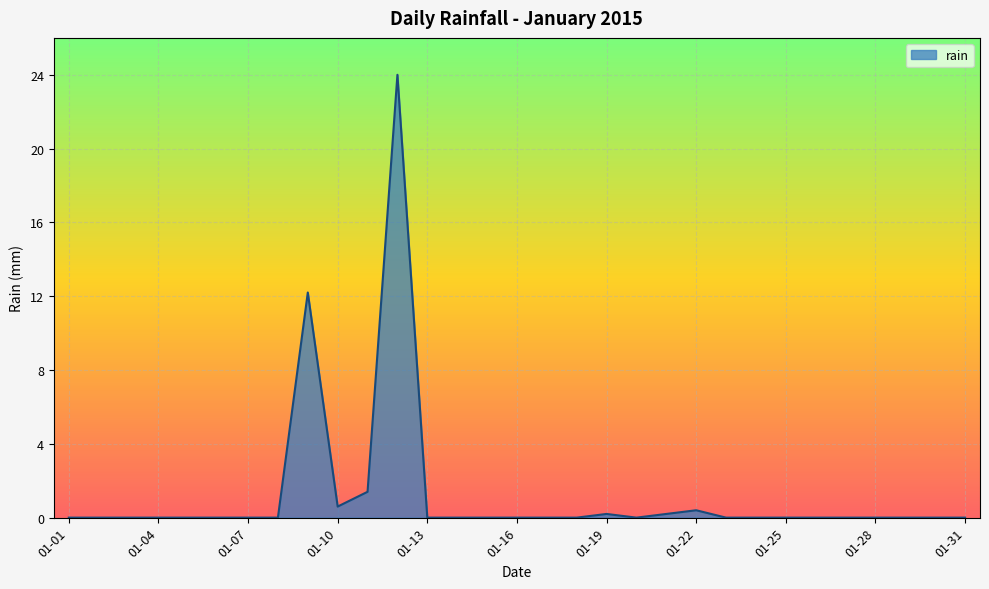

What is the difference between the second highest and minimum values?

12.2